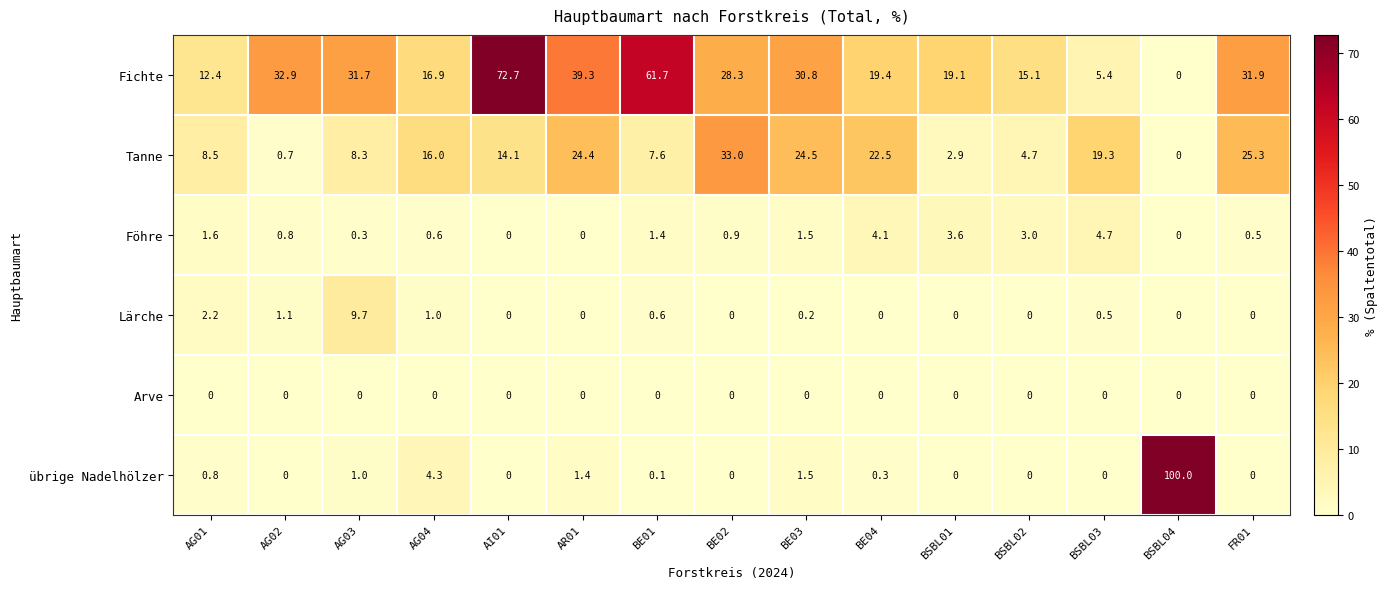

At which category is the sum across all series the highest?

BSBL04